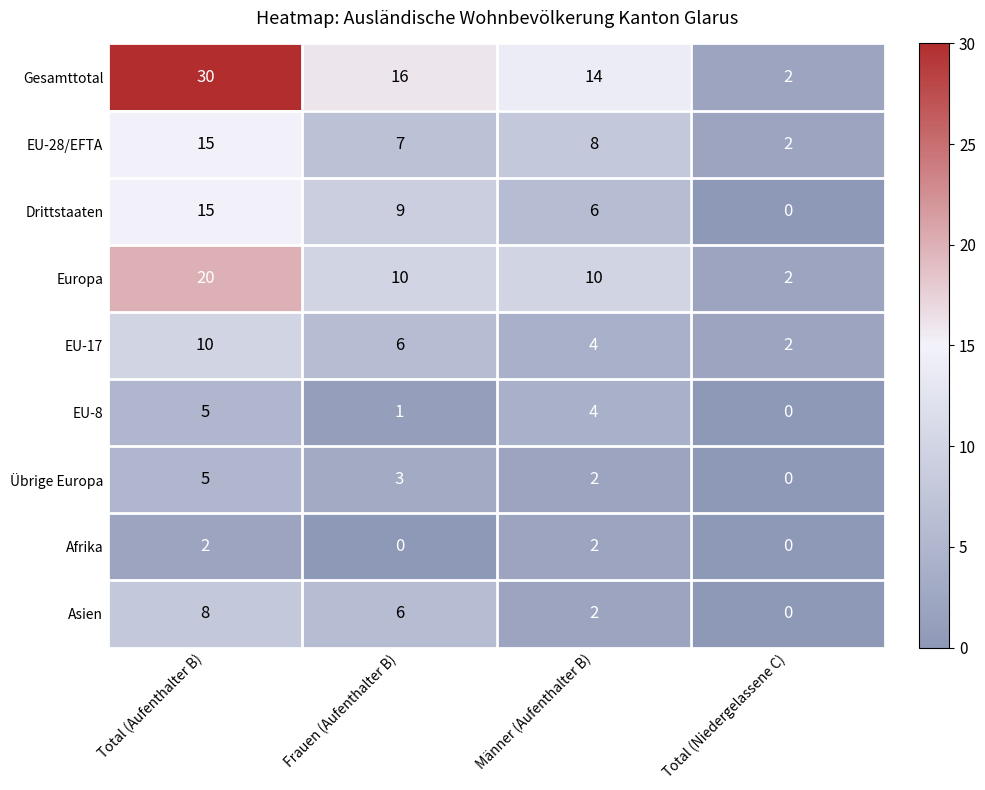

Where is EU-8 nearest to the value 2?

Frauen (Aufenthalter B)